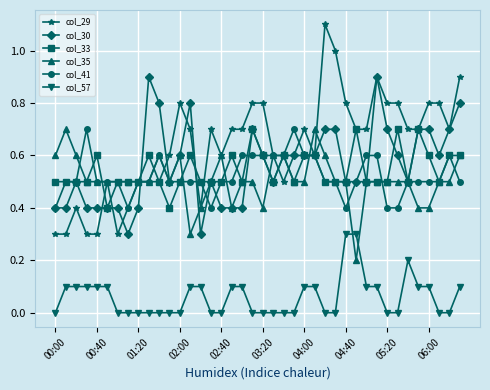

How many data points does each series have?

40